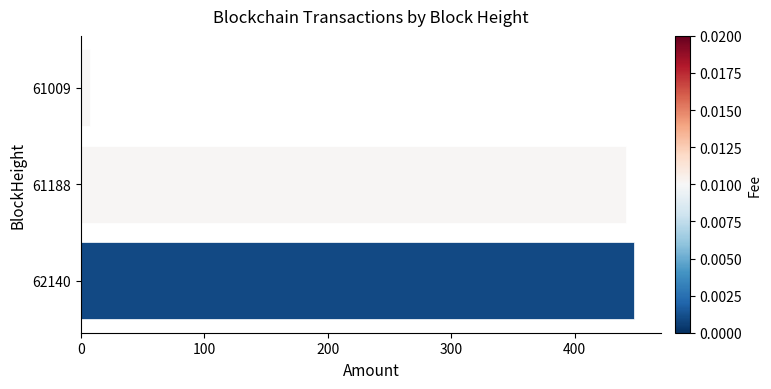

List the labels in order of value, largest first.

62140, 61188, 61009